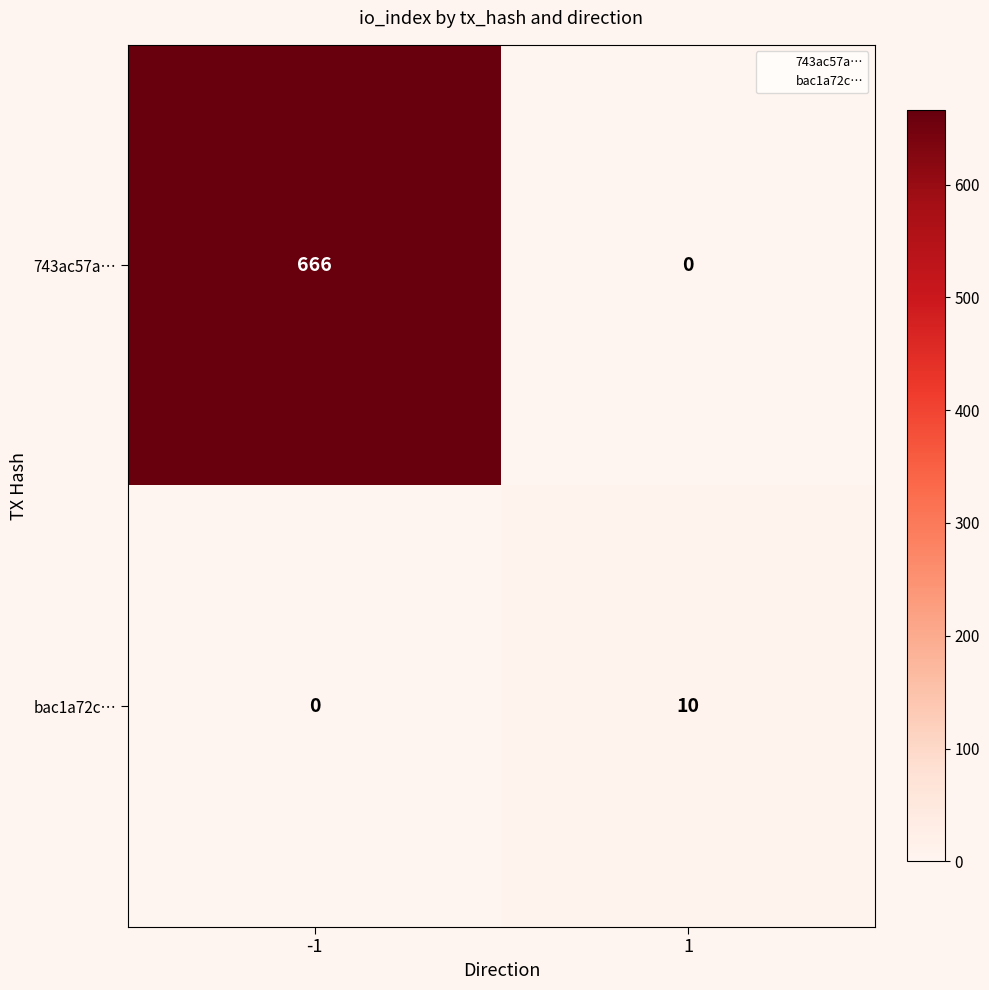

Reading left to right, extract all data points from this chart.

743ac57a…: -1=666	1=0
bac1a72c…: -1=0	1=10